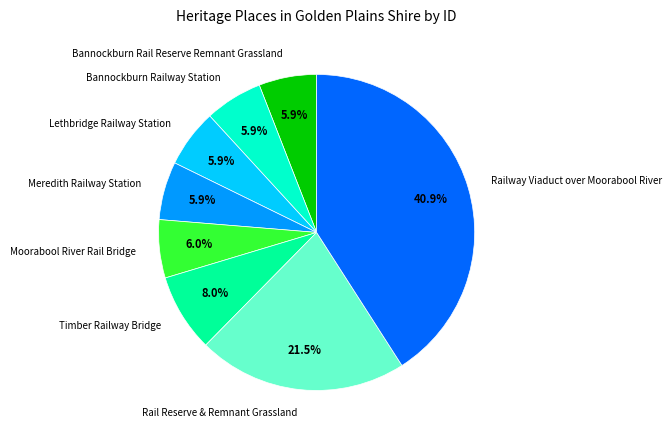

To the nearest percent, what is the average slice percentage?

12%